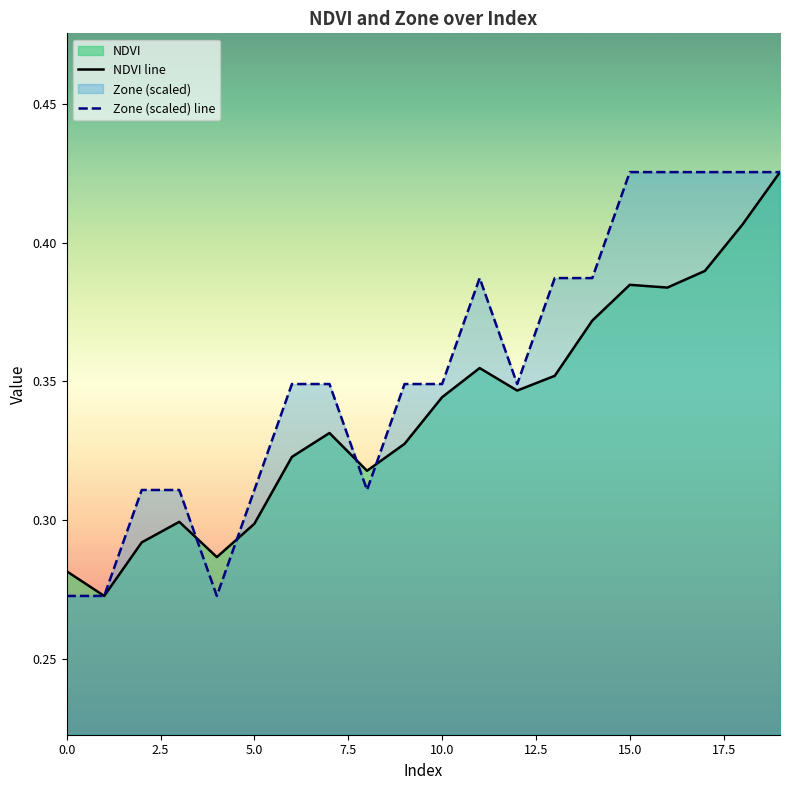

Rank the series by their maximum value, from lowest to highest.

NDVI line, Zone (scaled) line